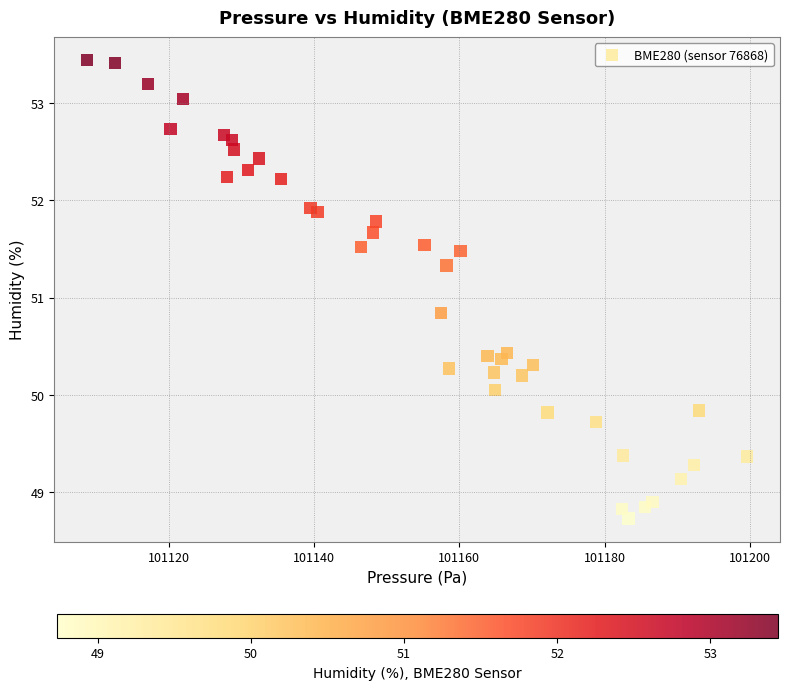

What Y value in the scatter plot is closest to 51?

50.8